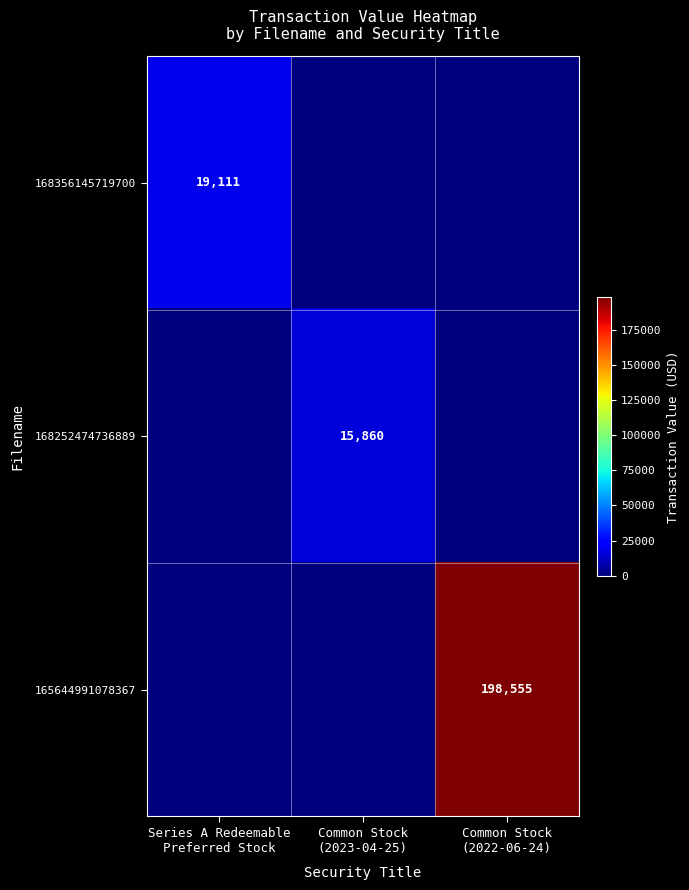

How many data points does each series have?

3